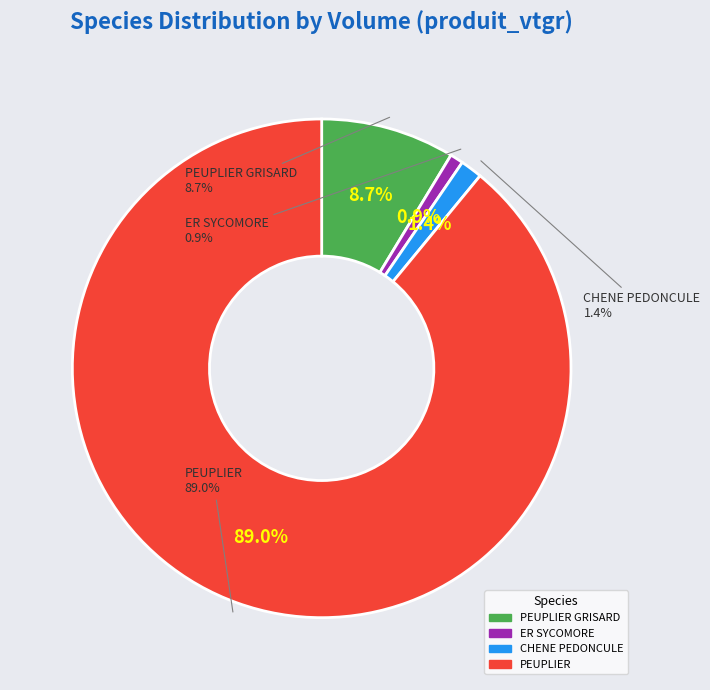

Is it true that PEUPLIER GRISARD is 18% of the pie?

False